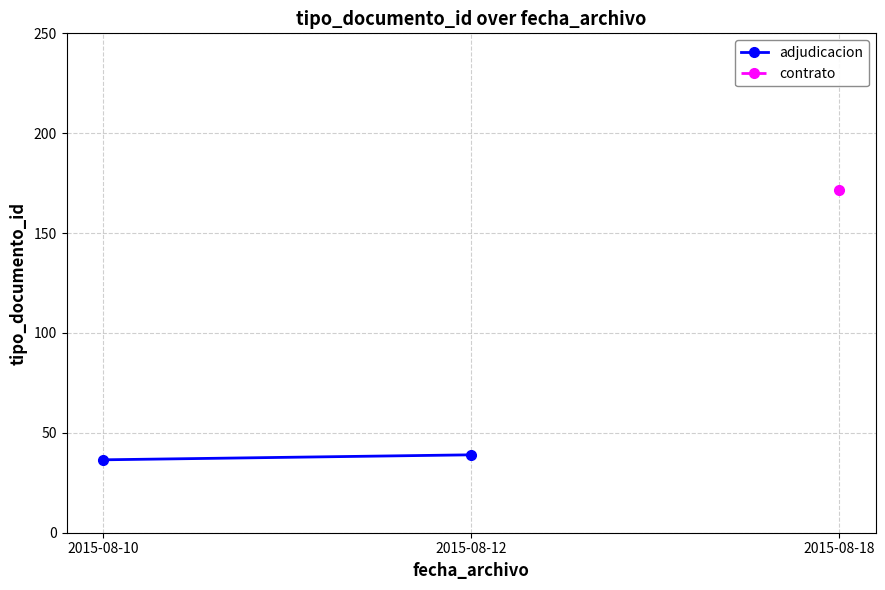

Does the chart display data point markers on the line(s)?

Yes